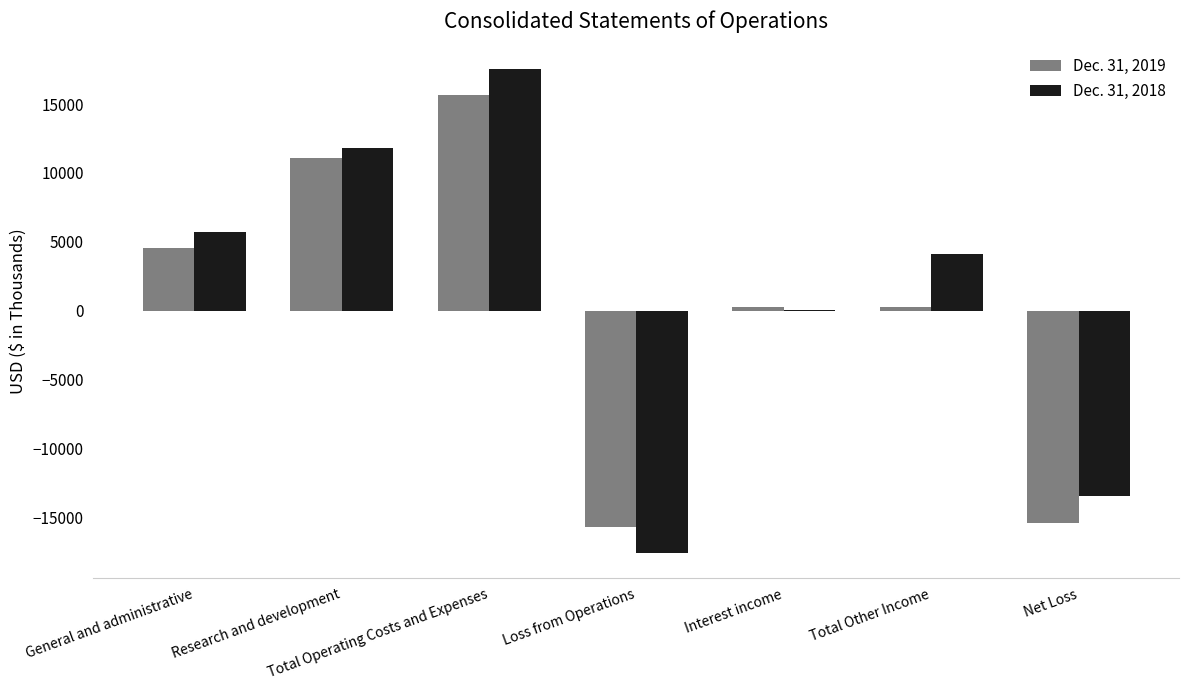

What are all the series names shown in the legend?

Dec. 31, 2019, Dec. 31, 2018